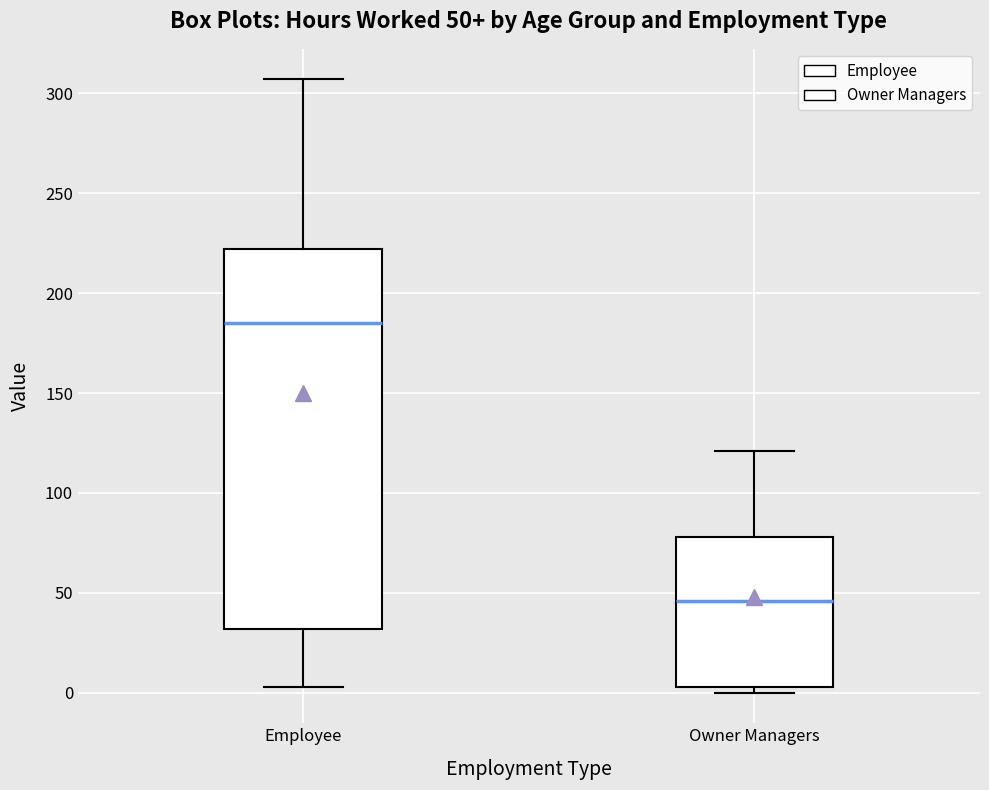

Which box has the highest median line?

Employee